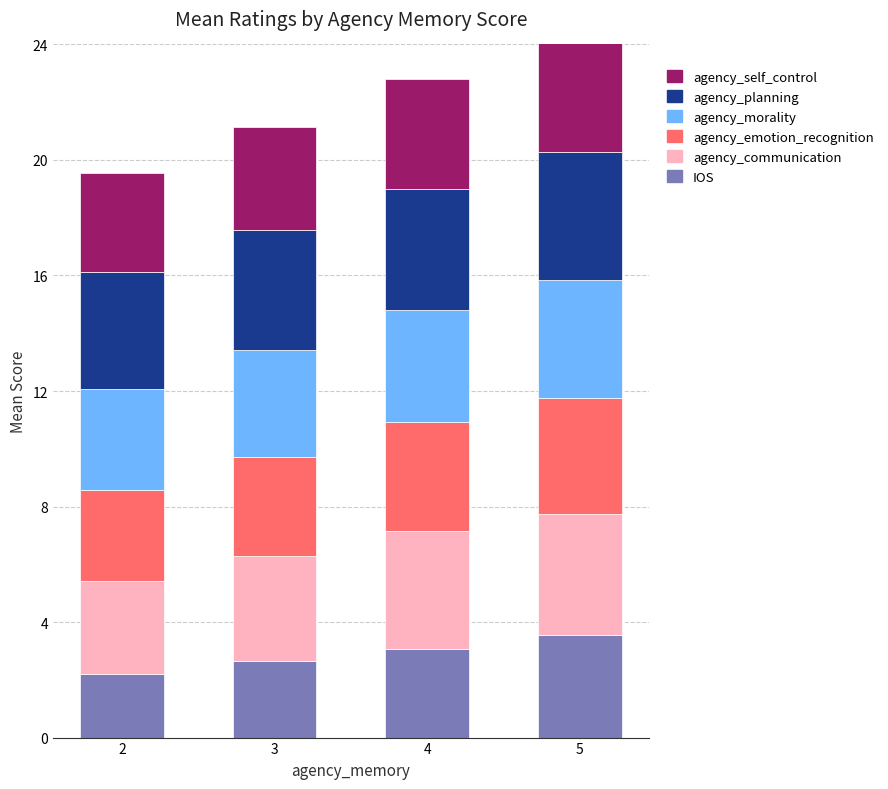

What is the average value of the agency_communication series?

3.8